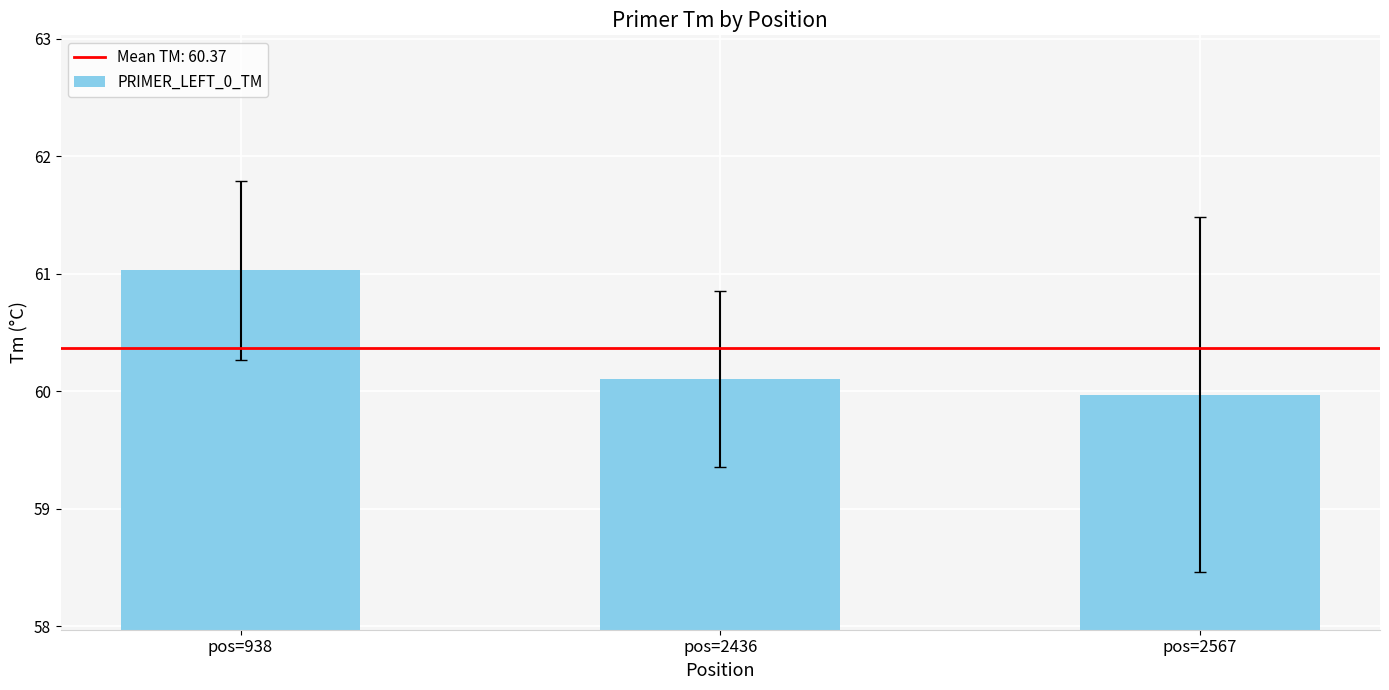

What is the smallest value displayed?

60.0